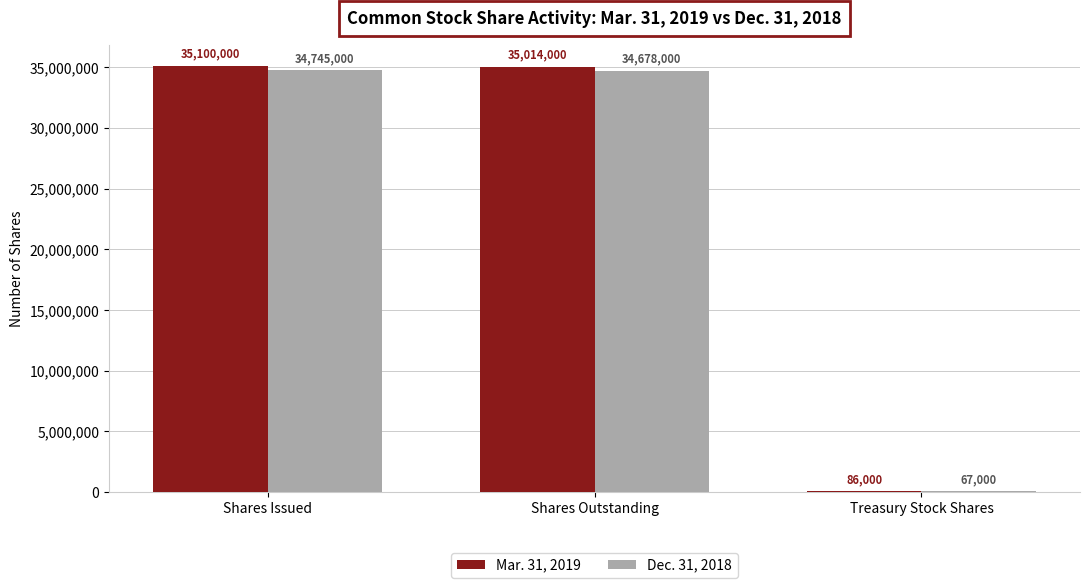

Which series has the largest range (max minus min)?

Mar. 31, 2019